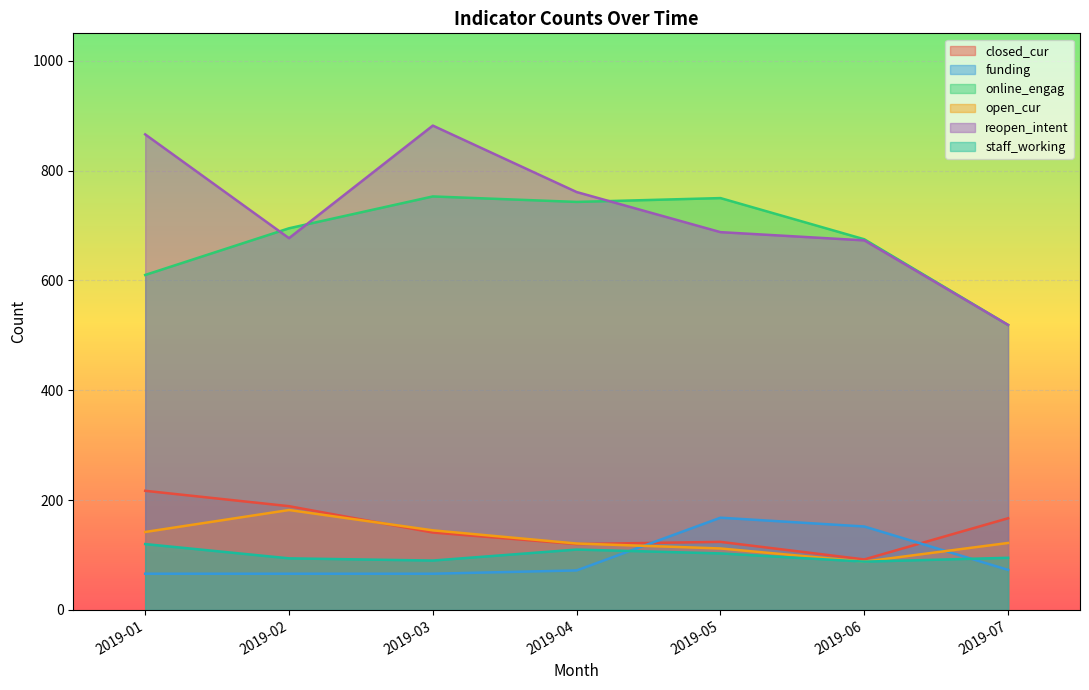

At which category is the sum across all series the highest?

2019-03